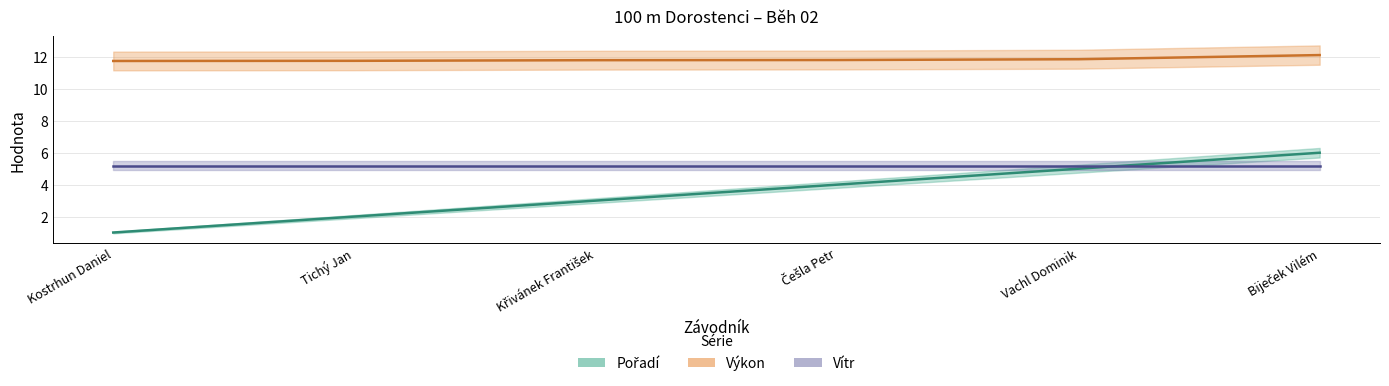

What is the value of the Výkon point at the 1st from the left?

11.8